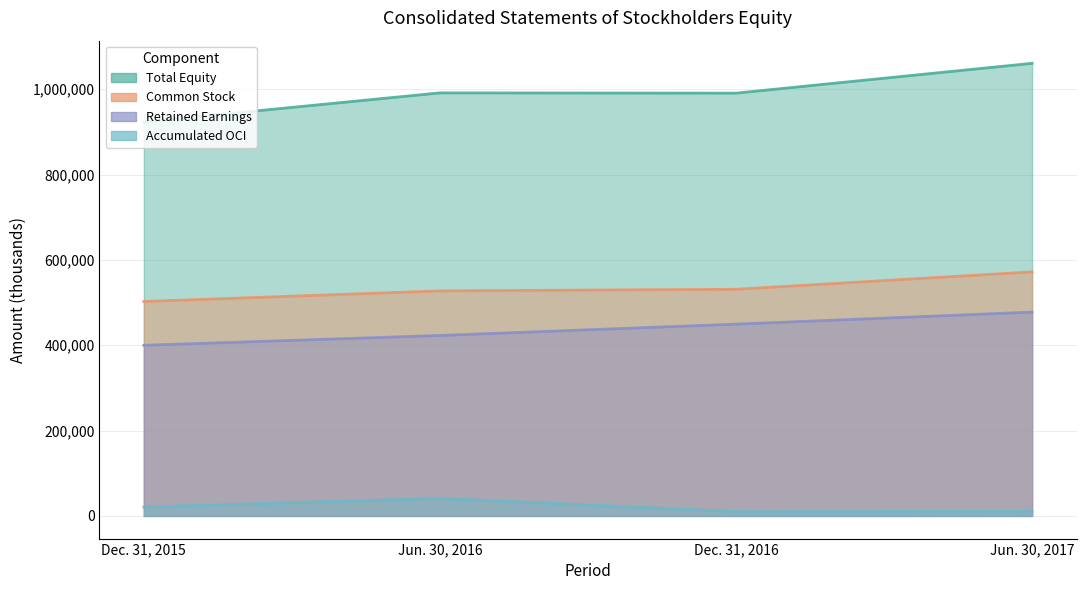

At which category is the sum across all series the highest?

Jun. 30, 2017